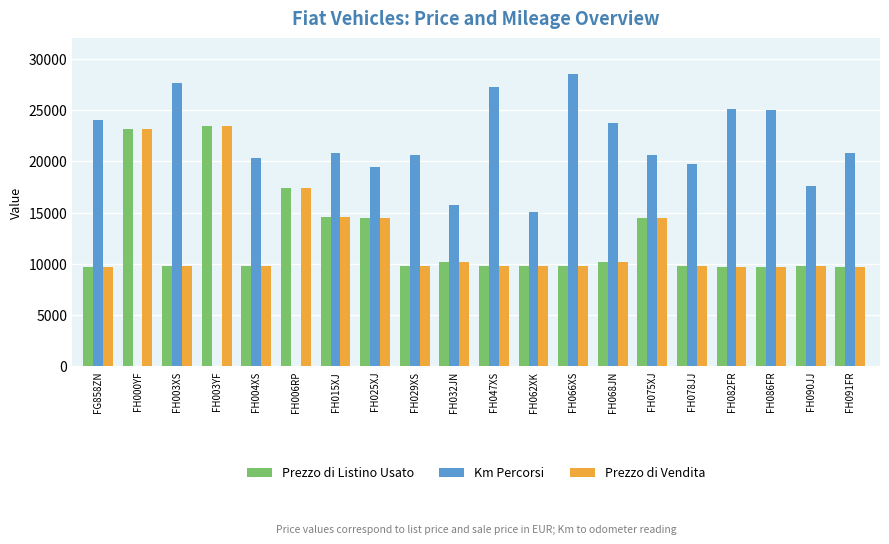

What is the total value across all series at FH004XS?

39968